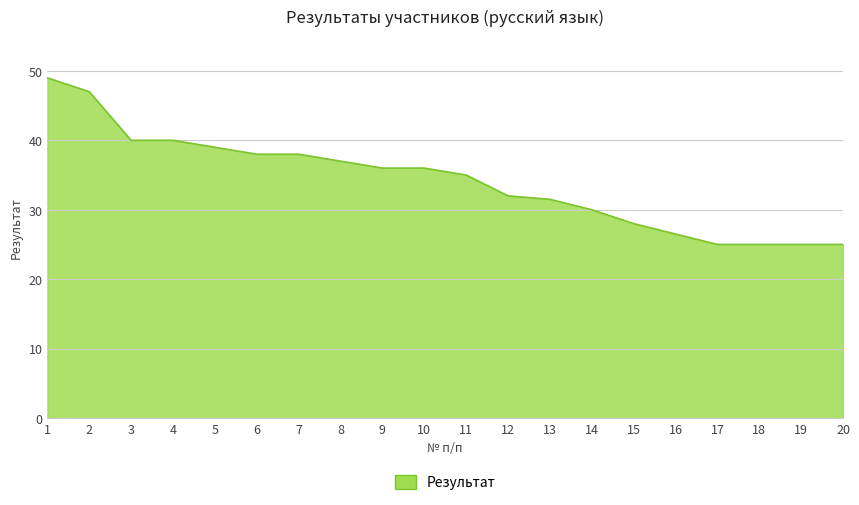

The chart shows a value of 11.1 at 8. True or false?

False